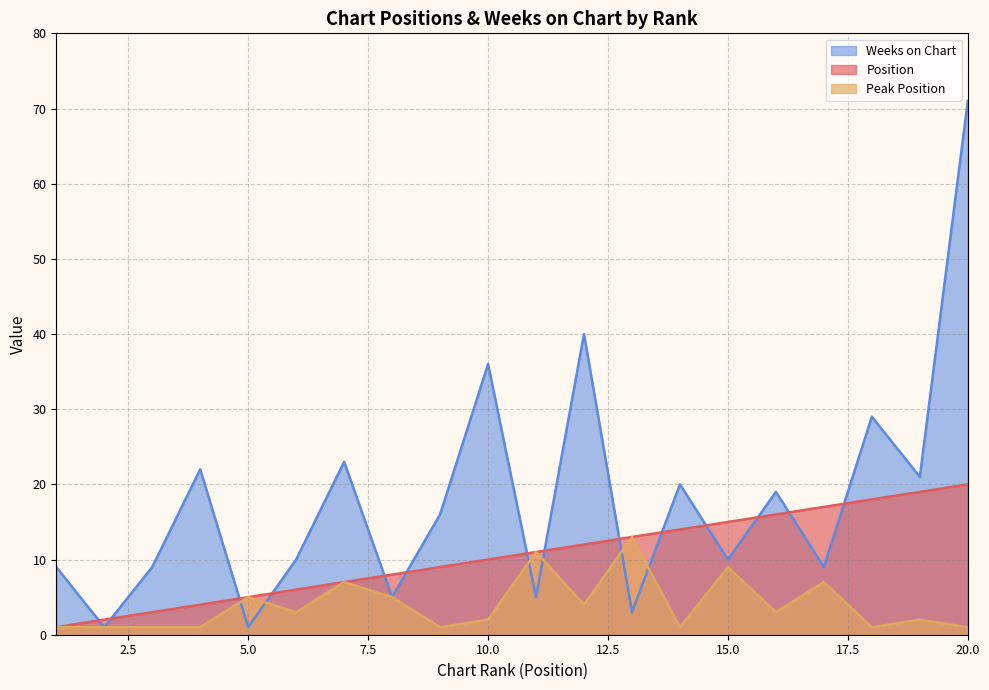

What is the value of the Weeks on Chart point at the 10th from the left?

36